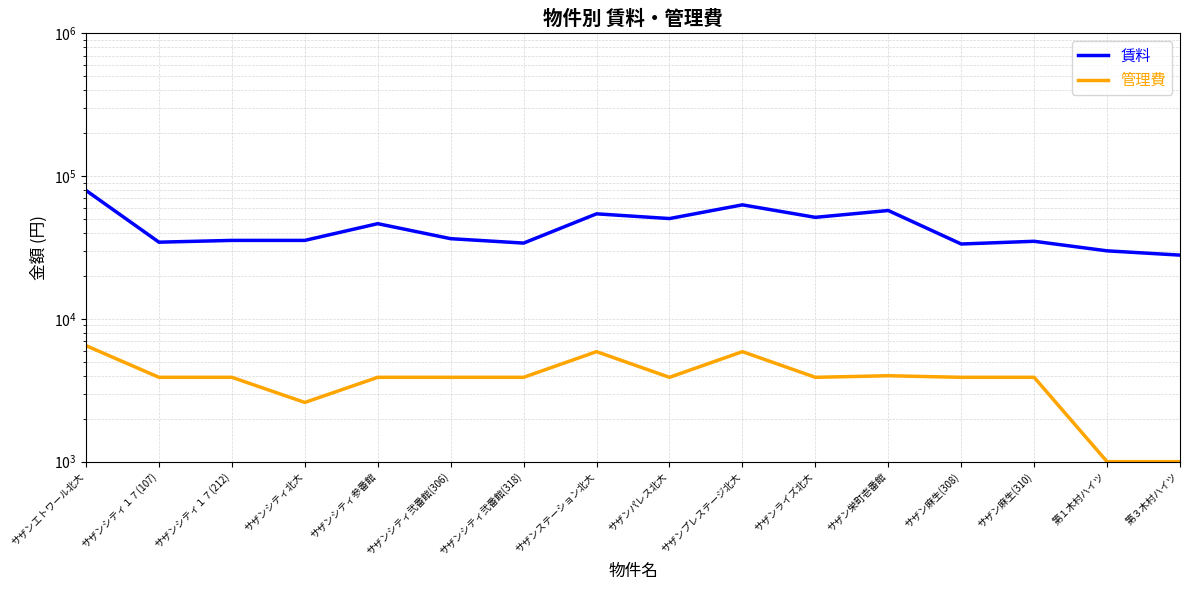

What is the label of the 11th point from the left?

サザンライズ北大